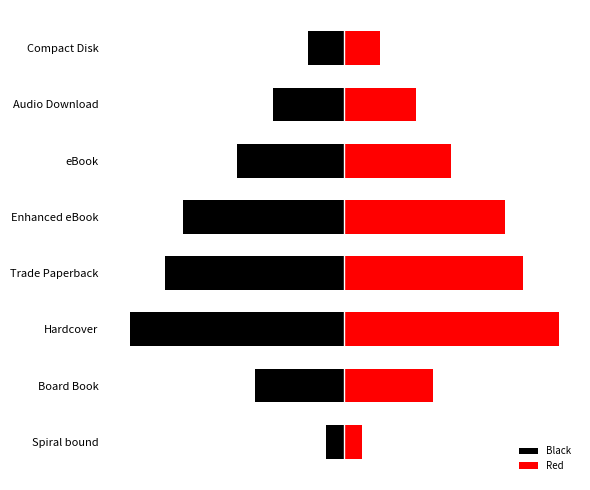

What is the value of the Red bar at the 4th from the left?

10